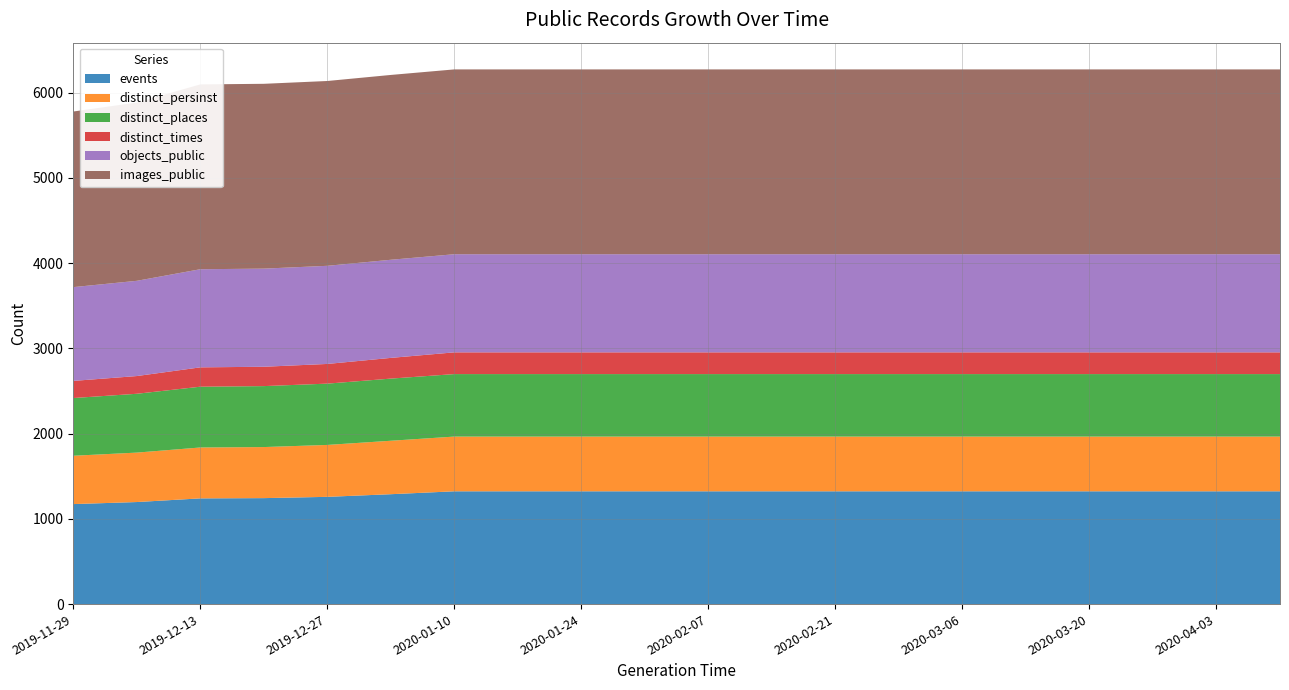

Reading left to right, extract all data points from this chart.

events: 1173	1197	1240	1243	1258	1289	1323	1323	1323	1323	1323	1323	1323	1323	1323	1323	1323	1323	1323	1323
distinct_persinst: 567	580	597	599	609	627	642	642	642	642	642	642	642	642	642	642	642	642	642	642
distinct_places: 677	690	713	715	719	729	733	733	733	733	733	733	733	733	733	733	733	733	733	733
distinct_times: 201	208	227	227	231	243	255	255	255	255	255	255	255	255	255	255	255	255	255	255
objects_public: 1100	1117	1151	1151	1151	1151	1151	1151	1151	1151	1151	1151	1151	1151	1151	1151	1151	1151	1151	1151
images_public: 2060	2091	2168	2168	2168	2168	2168	2168	2168	2168	2168	2168	2168	2168	2168	2168	2168	2168	2168	2168